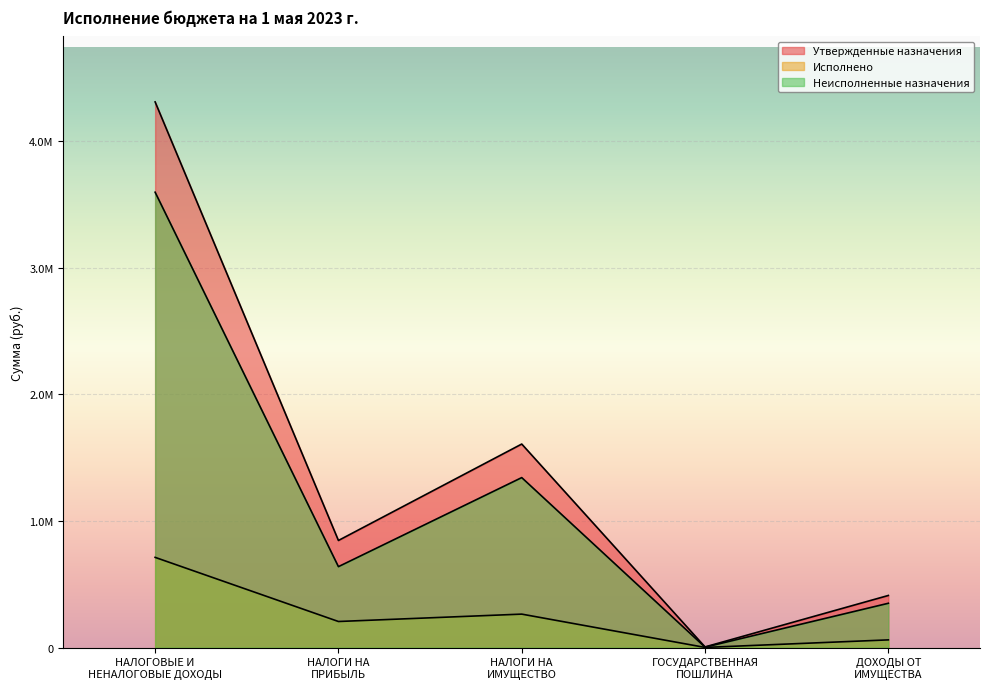

Which series has the largest range (max minus min)?

Утвержденные назначения